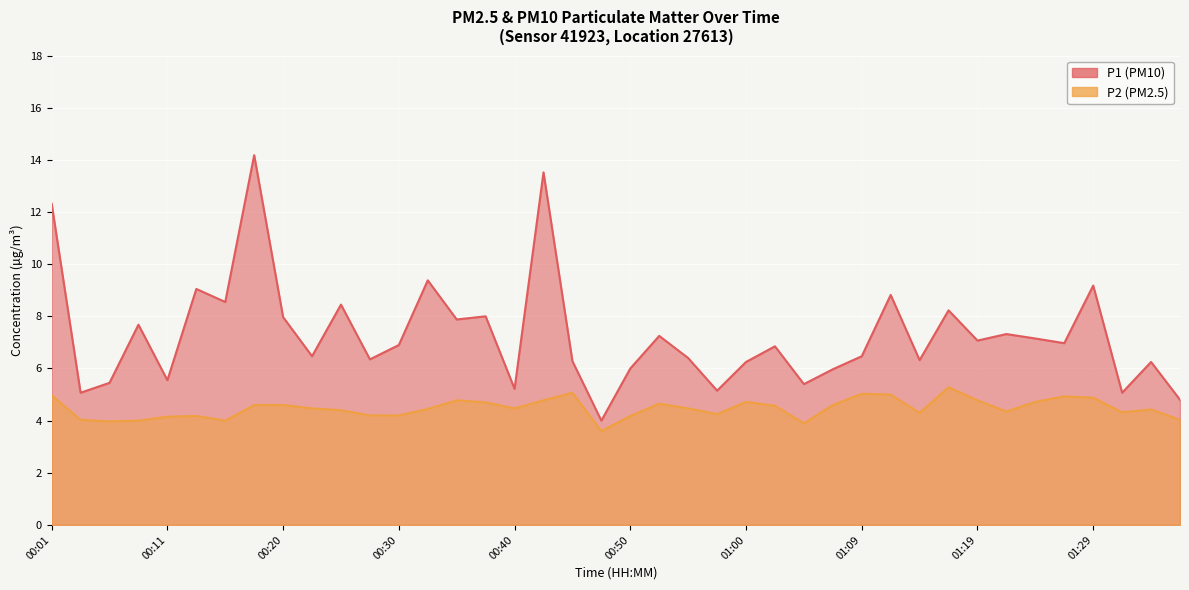

At which label does P1 first exceed 6?

00:01